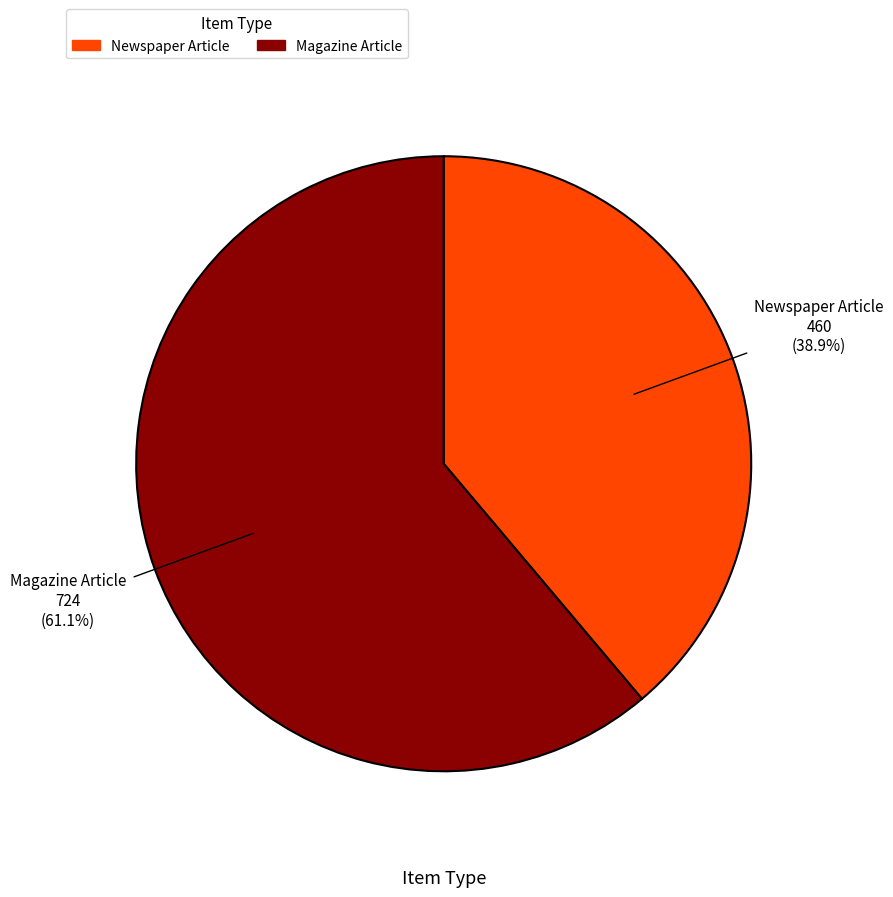

Between Magazine Article and Newspaper Article, which is larger?

Magazine Article